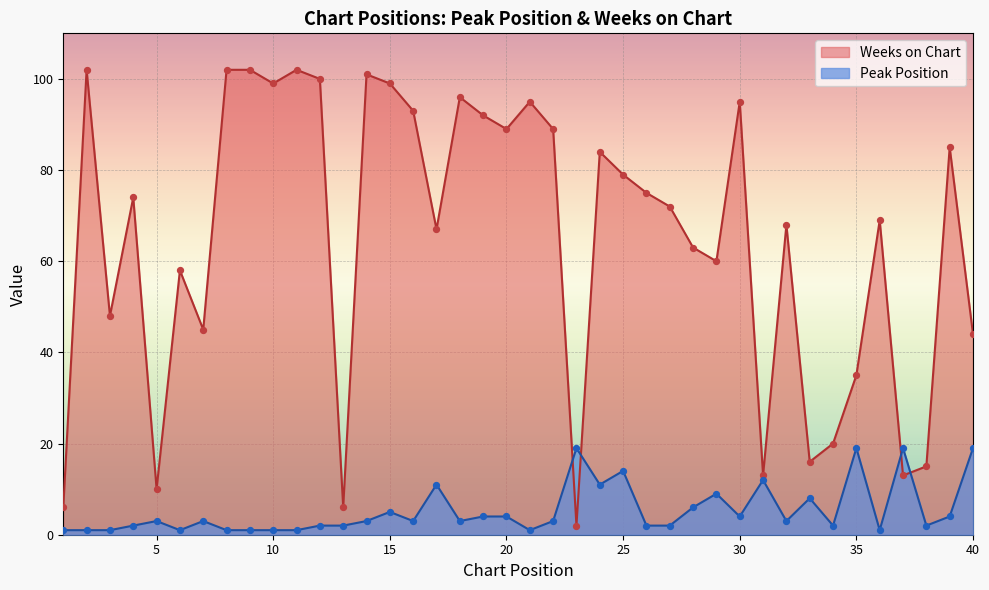

What is the total value across all series at 22?

92